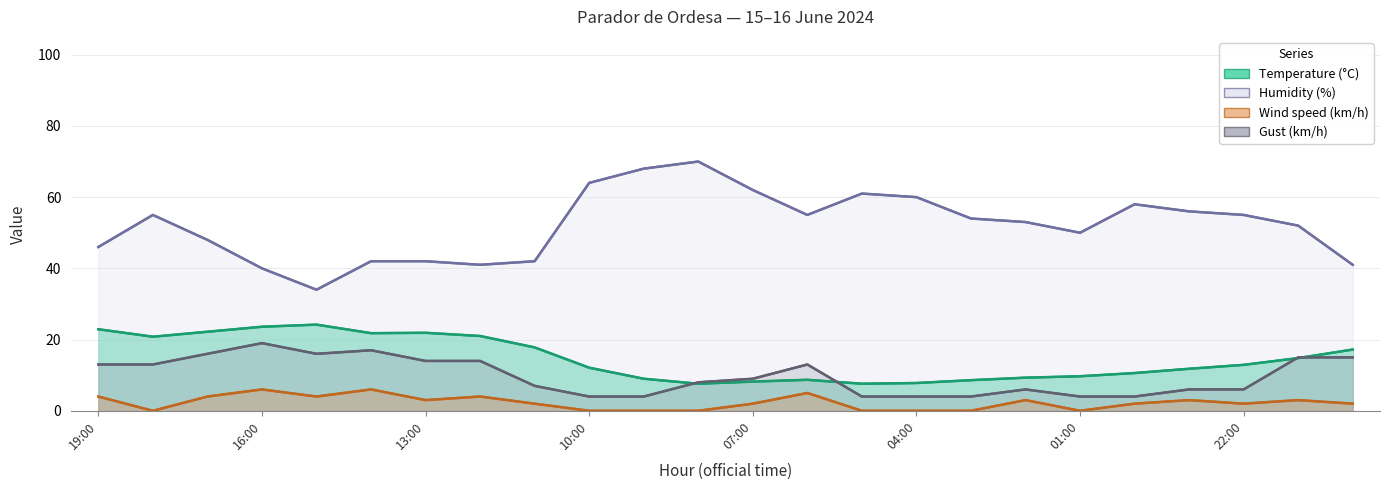

True or false: Humidity (%) (line) has a value of 18.5 at 16:00.

False